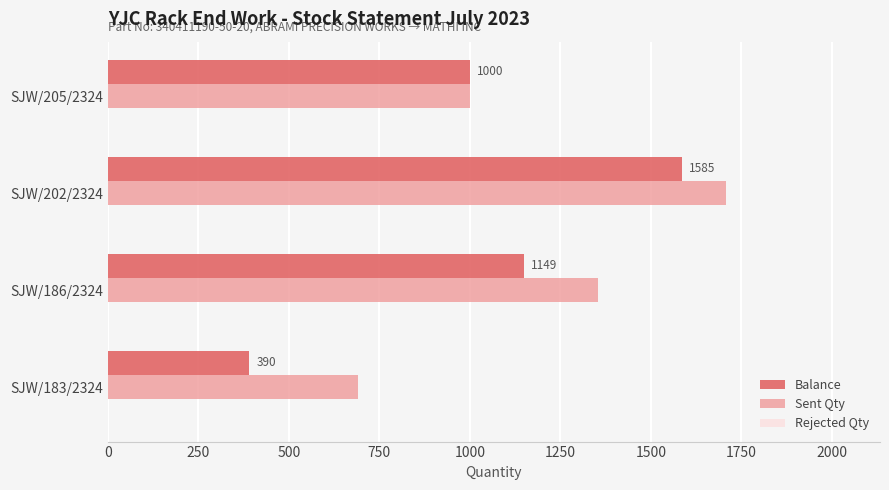

Is it true that Balance equals 1585 at SJW/202/2324?

True